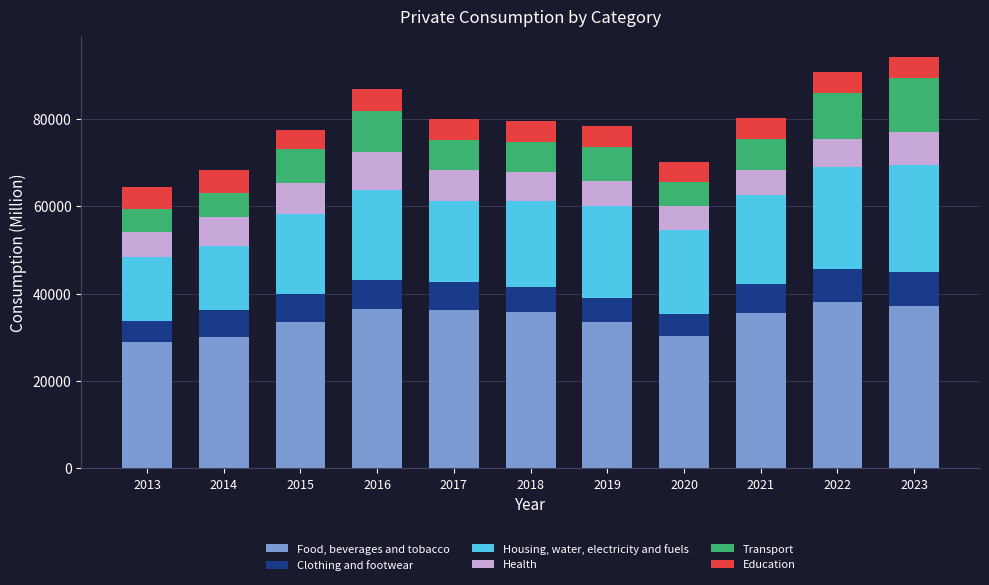

True or false: Food, beverages and tobacco has a value of 14337.8 at 2019.

False